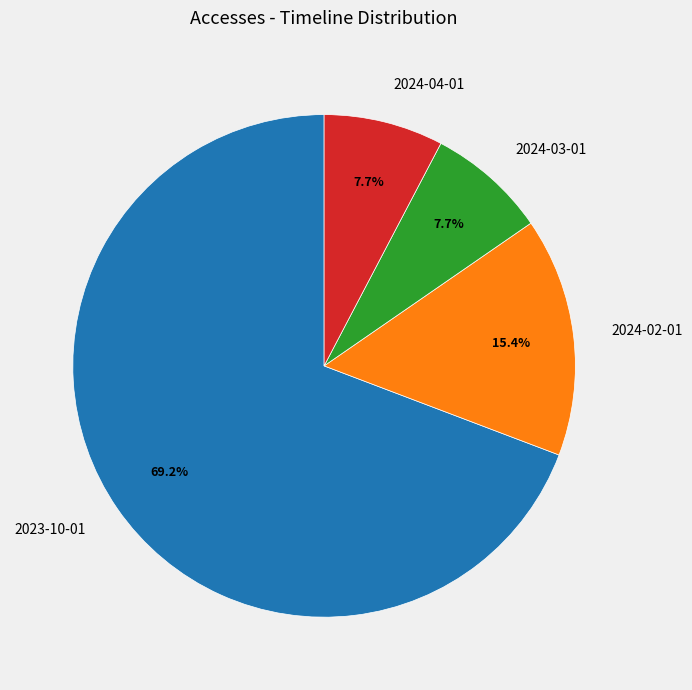

How many slices are in this pie chart?

4